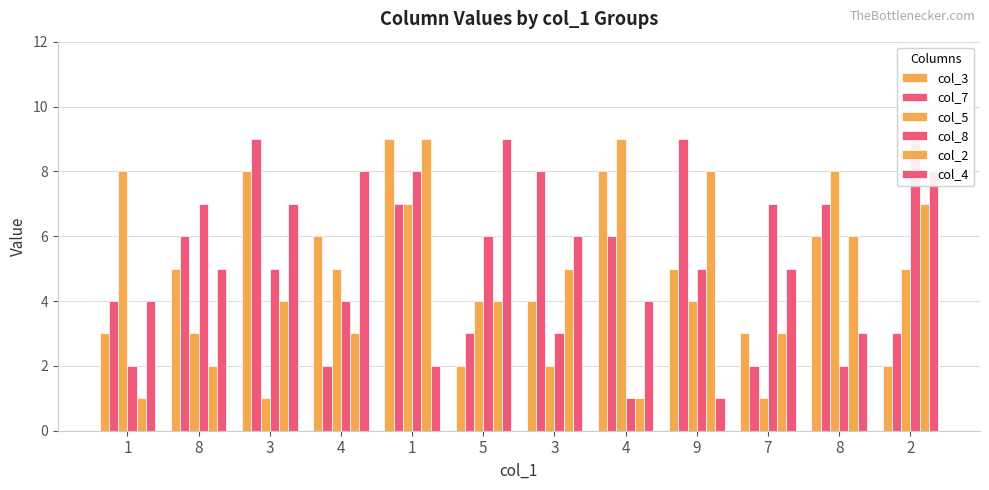

Reading left to right, what are all the values shown in this chart?

col_3: 3	5	8	6	9	2	4	8	5	3	6	2
col_7: 4	6	9	2	7	3	8	6	9	2	7	3
col_5: 8	3	1	5	7	4	2	9	4	1	8	5
col_8: 2	7	5	4	8	6	3	1	5	7	2	9
col_2: 1	2	4	3	9	4	5	1	8	3	6	7
col_4: 4	5	7	8	2	9	6	4	1	5	3	8